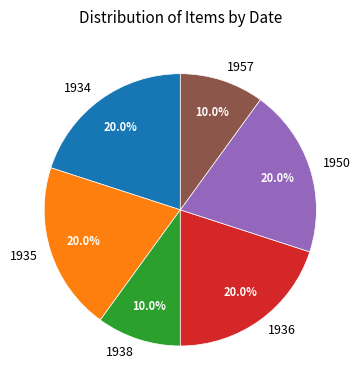

What is the ratio of the value at 1938 to the value at 1957?

1.0